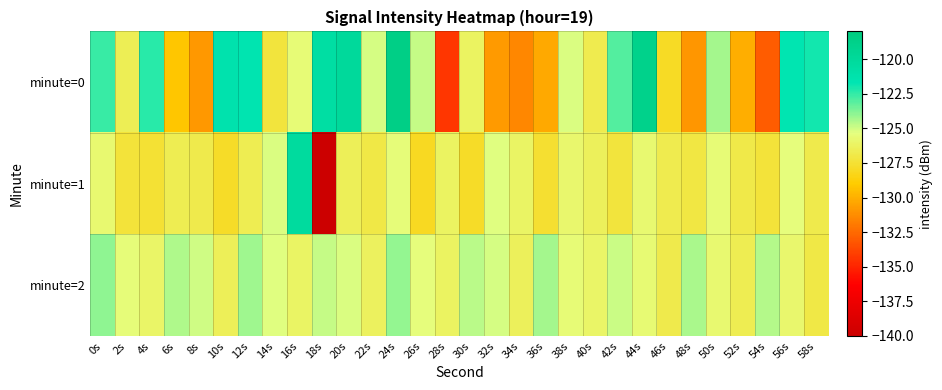

Which label corresponds to the smallest value in the chart?

18s